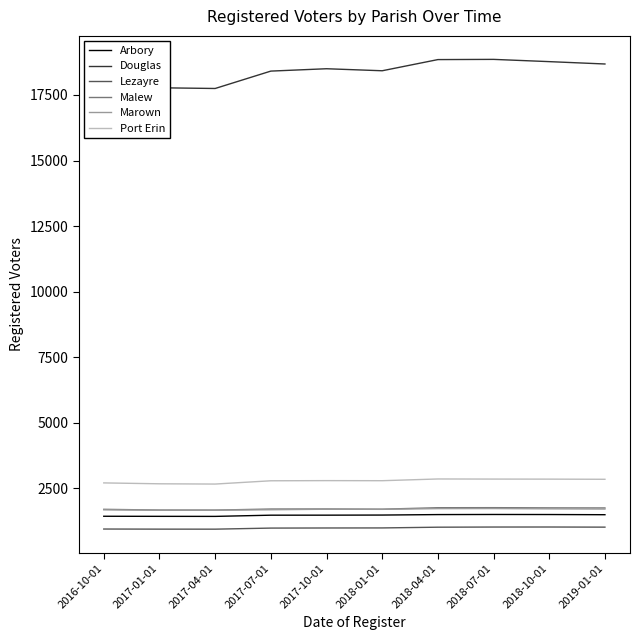

What position from the right is 2016-10-01?

10